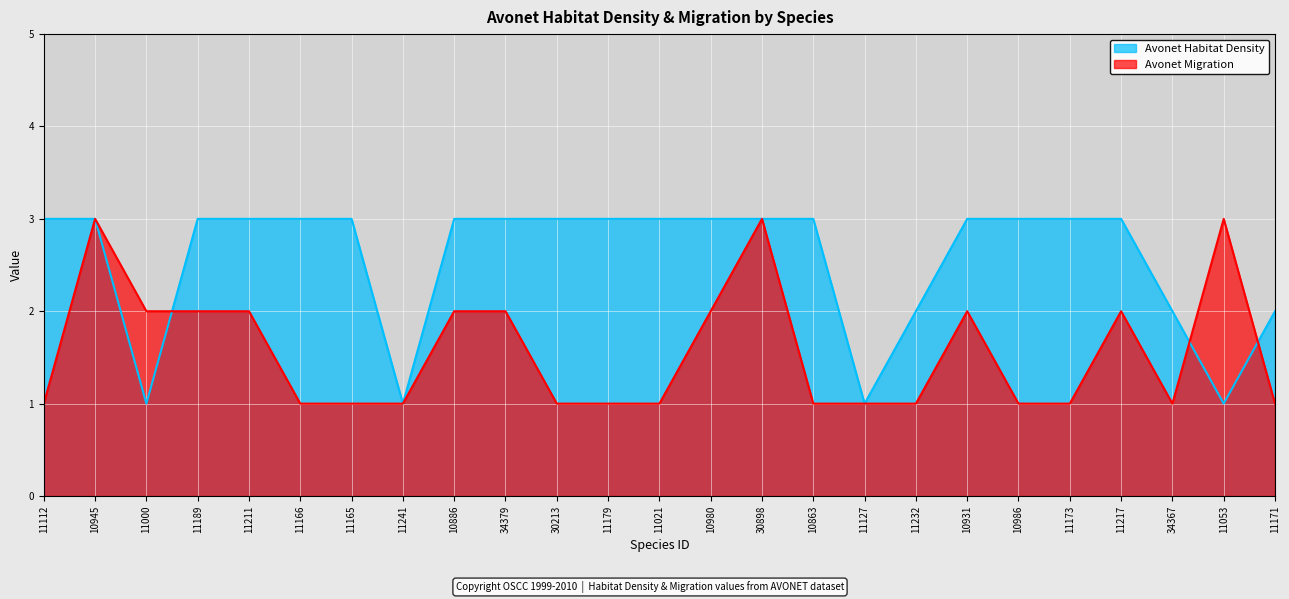

What are all the series names shown in the legend?

Avonet Habitat Density, Avonet Migration